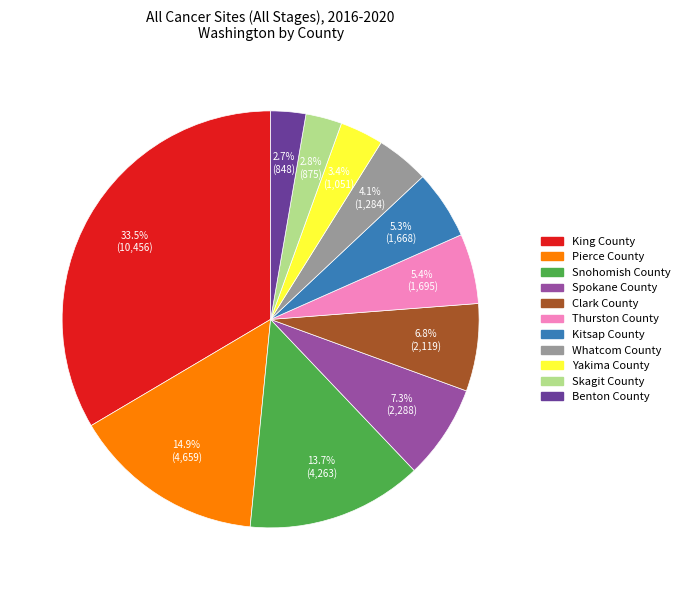

Approximately how many times larger is the value at Whatcom County compared to Yakima County?

1.2